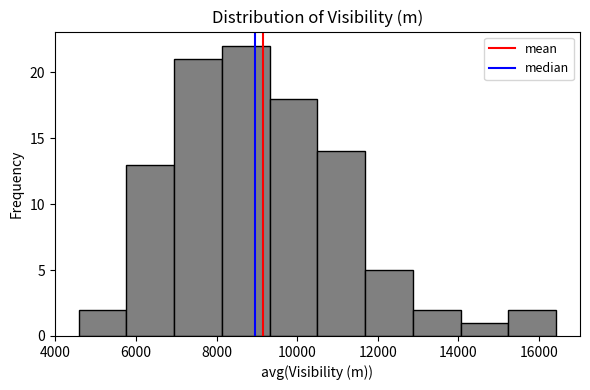

How tall is the bar that spans 7000 to 8200 on the x-axis? Neither the bar edges nor the heights are printed on the chart, so give them approximately, as read against the axes.

21